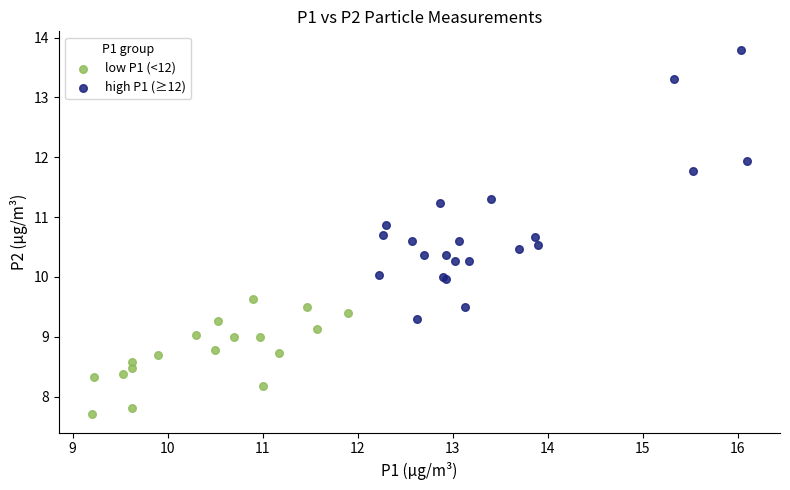

What are all the series names shown in the legend?

low P1 (<12), high P1 (≥12)